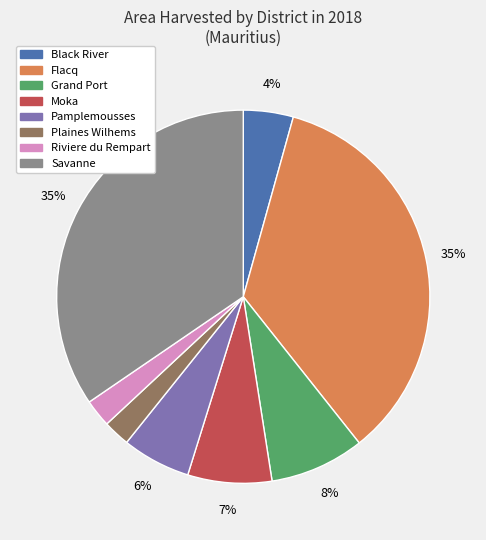

To the nearest percent, what percentage of the pie is Plaines Wilhems?

2%